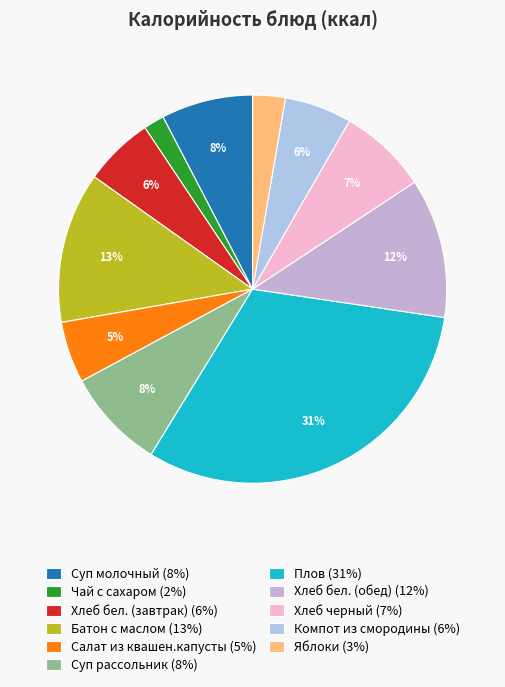

To the nearest percent, what is the combined percentage of Яблоки and Плов?

34%